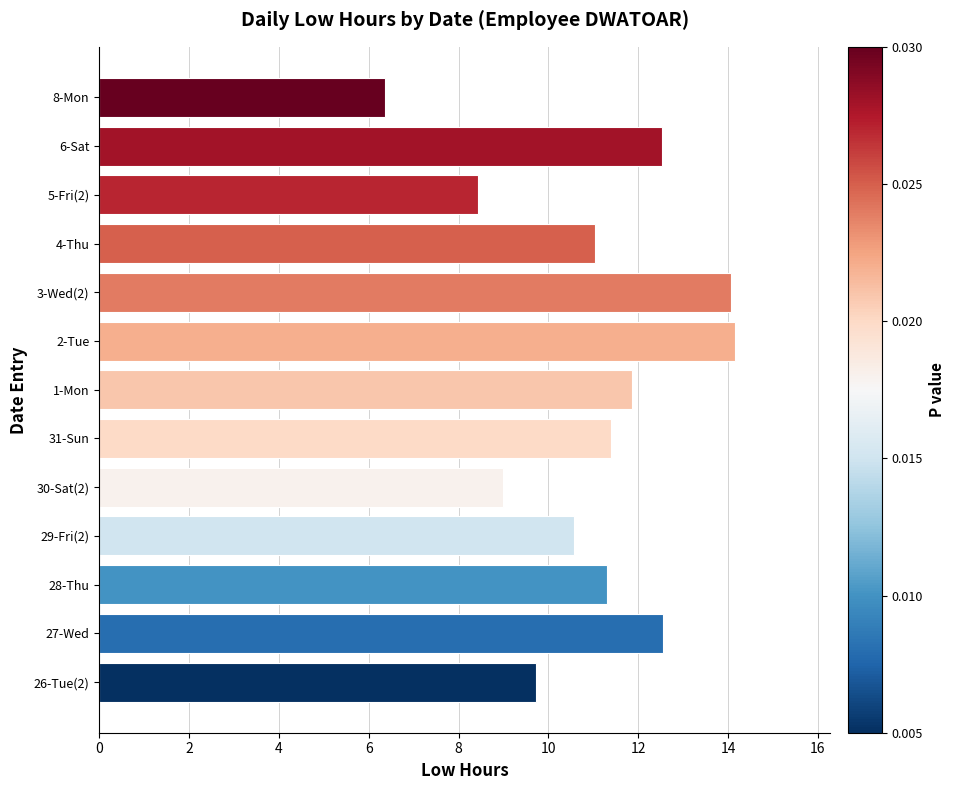

What is the minimum value shown in the chart?

6.4